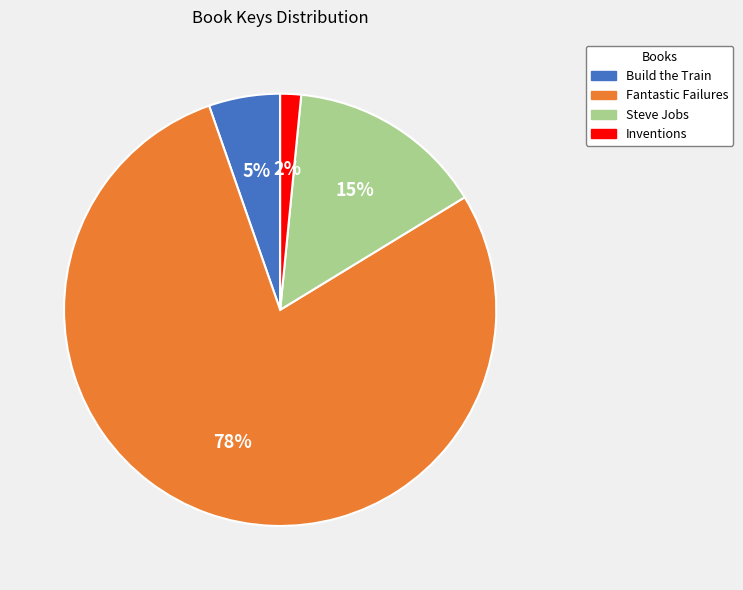

To the nearest percent, what percentage of the pie is Steve Jobs?

15%